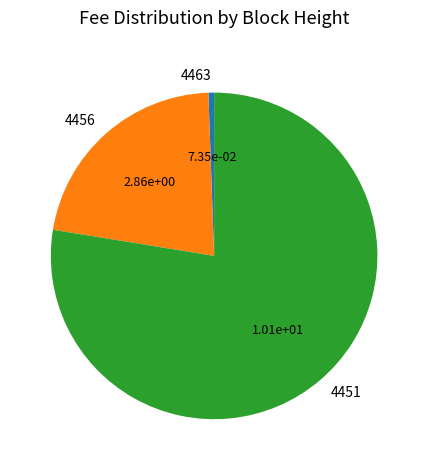

What is the ratio of the value at 4451 to the value at 4456?

3.5